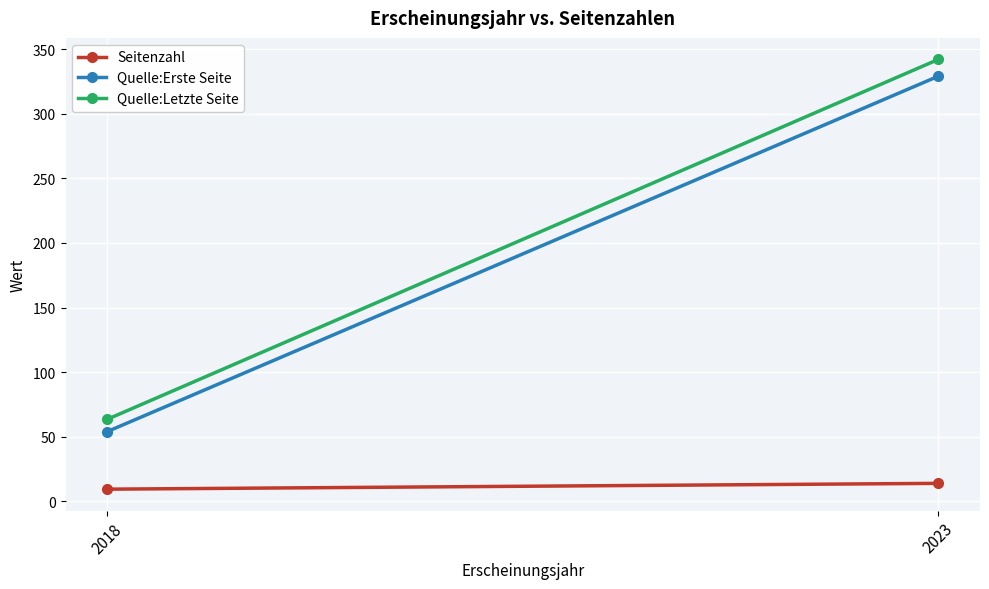

Reading left to right, transcribe all the data shown in this chart.

Seitenzahl: 2018=9.5	2023=14.0
Quelle:Erste Seite: 2018=54.0	2023=329.0
Quelle:Letzte Seite: 2018=63.5	2023=342.0